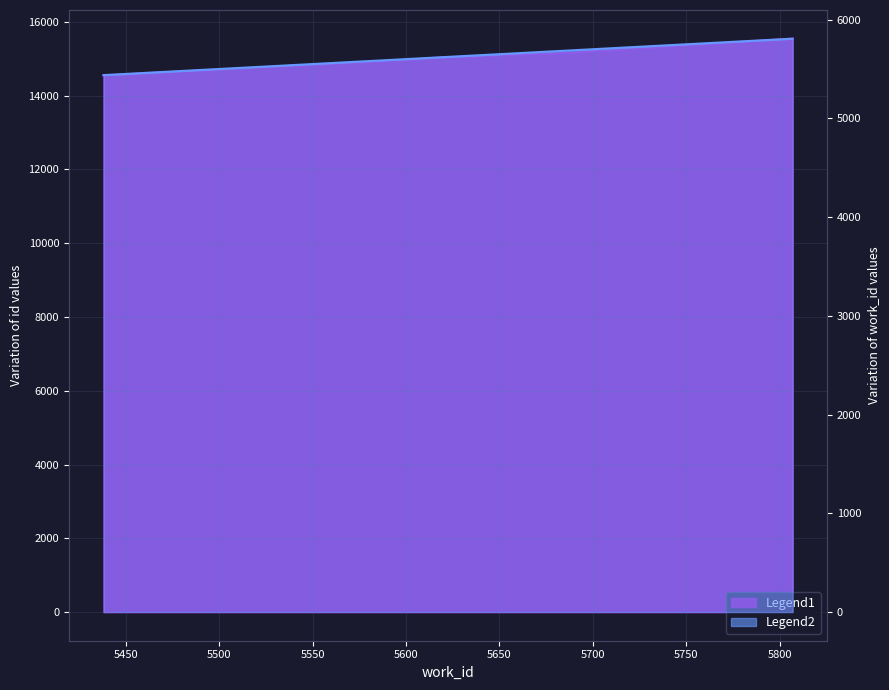

Reading left to right, transcribe all the data shown in this chart.

Legend1: 14549=14549	14963=14963	15032=15032	15034=15034	15160=15160	15546=15546
Legend2: 14549=5438	14963=5598	15032=5618	15034=5618	15160=5685	15546=5807